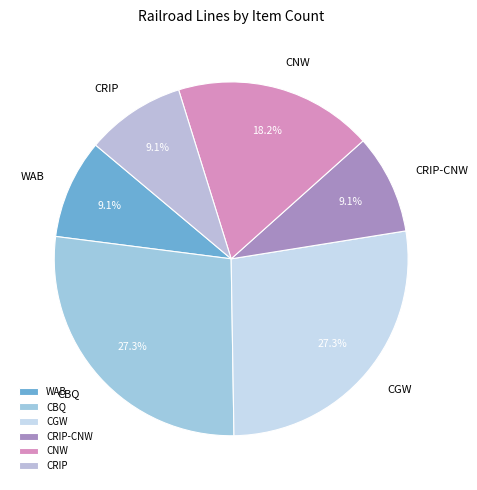

What percentage is NOT represented by WAB?

90.9%